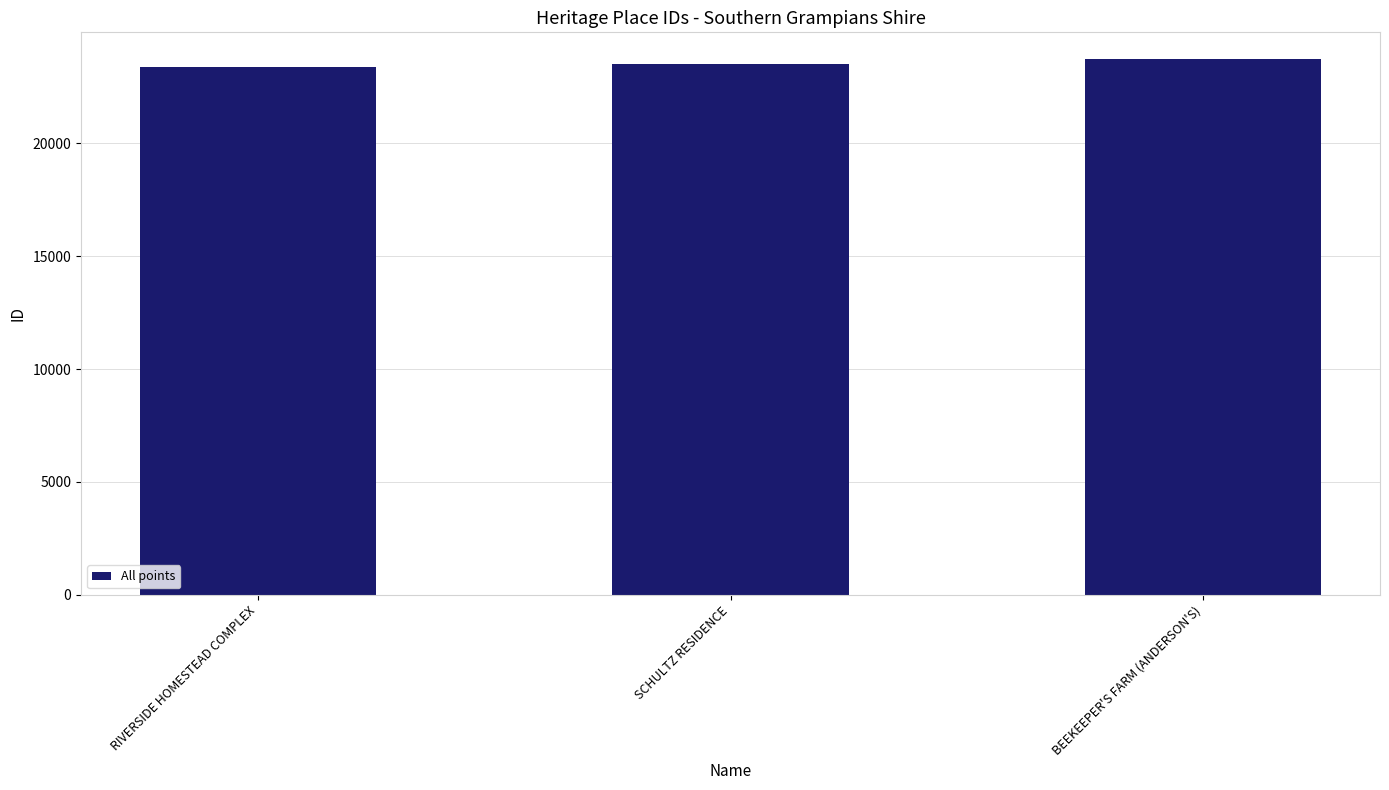

Does the chart contain any negative values?

No